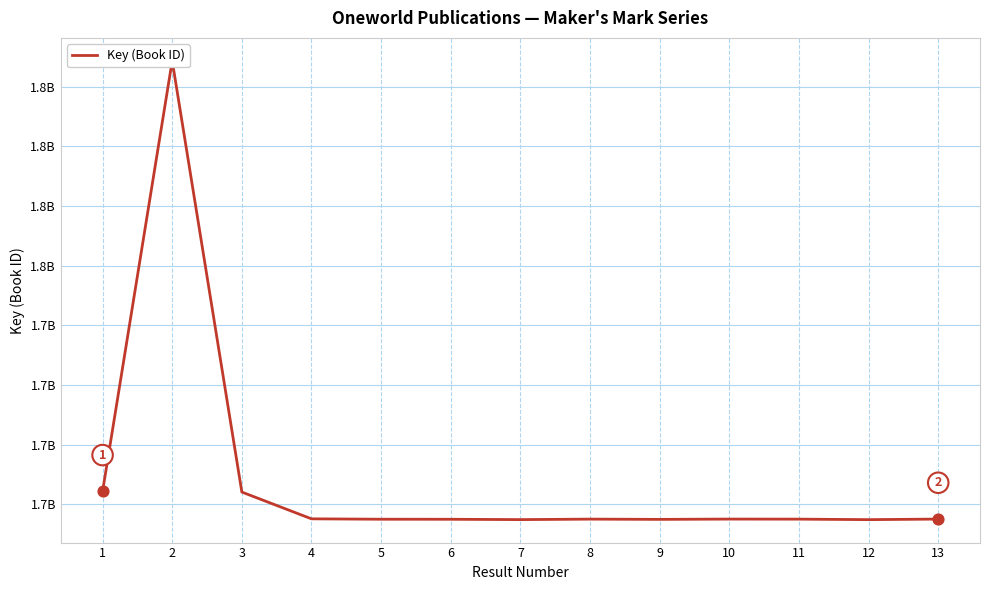

Between 1 and 2, which is larger?

2